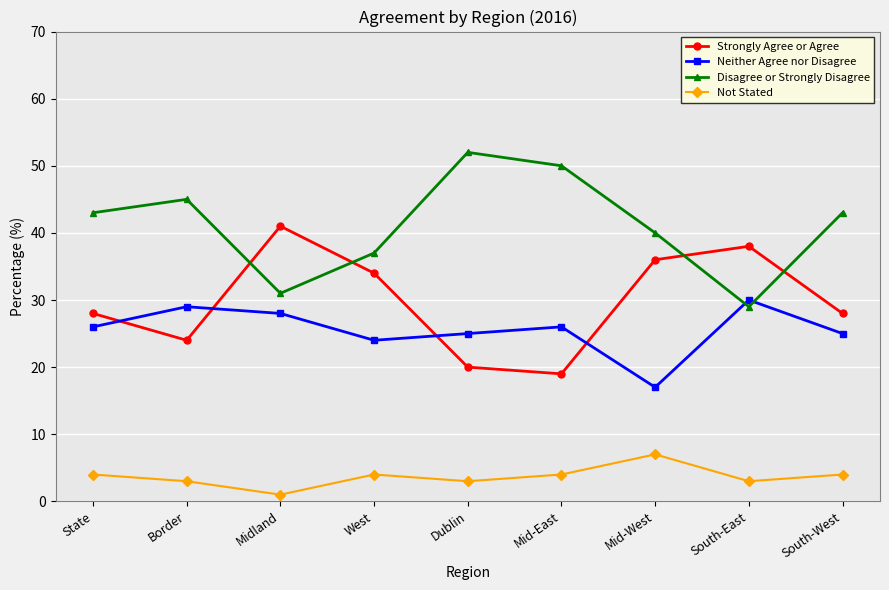

Rank the series at Border from highest to lowest value.

Disagree or Strongly Disagree, Neither Agree nor Disagree, Strongly Agree or Agree, Not Stated